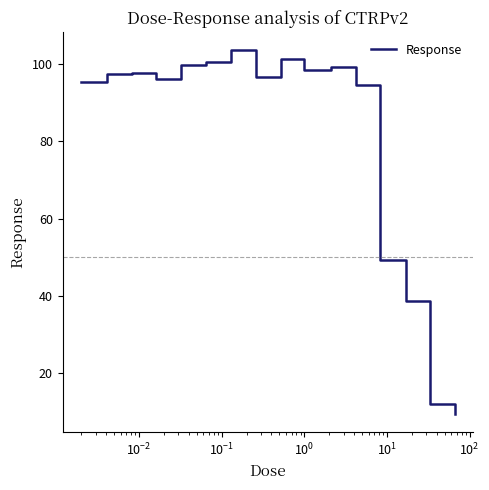

What is the difference between the maximum and minimum values?

93.8